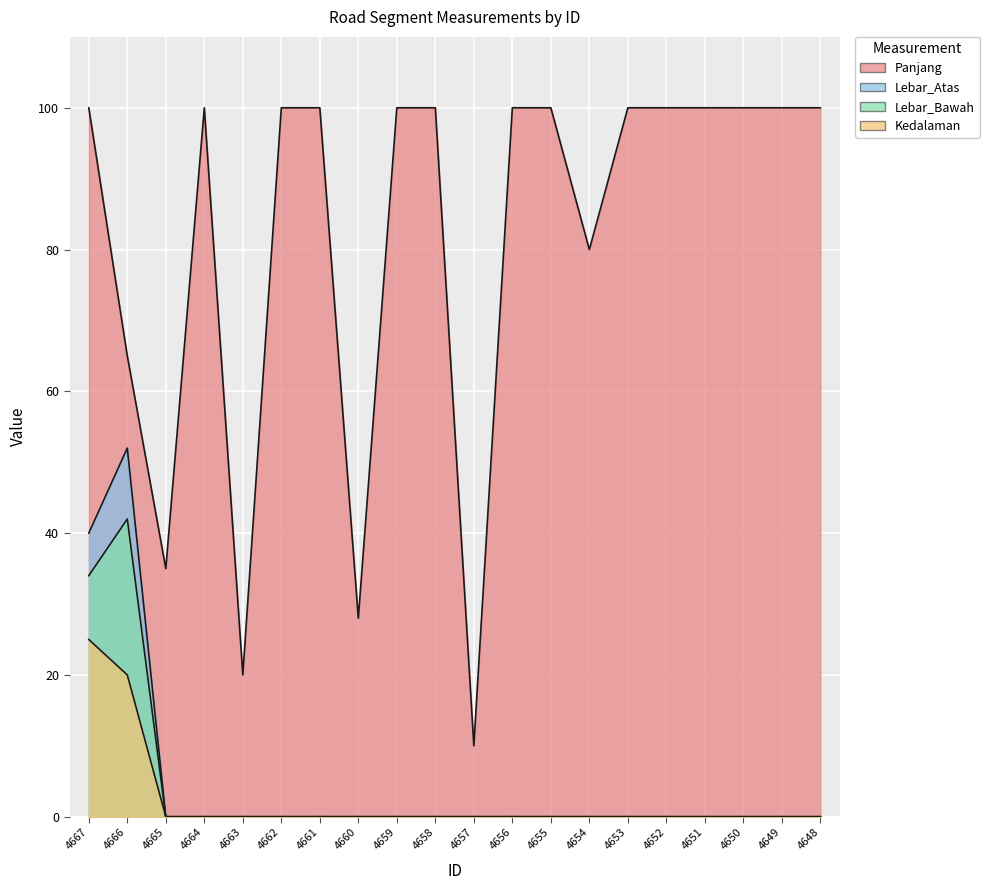

At which category is the sum across all series the highest?

4667